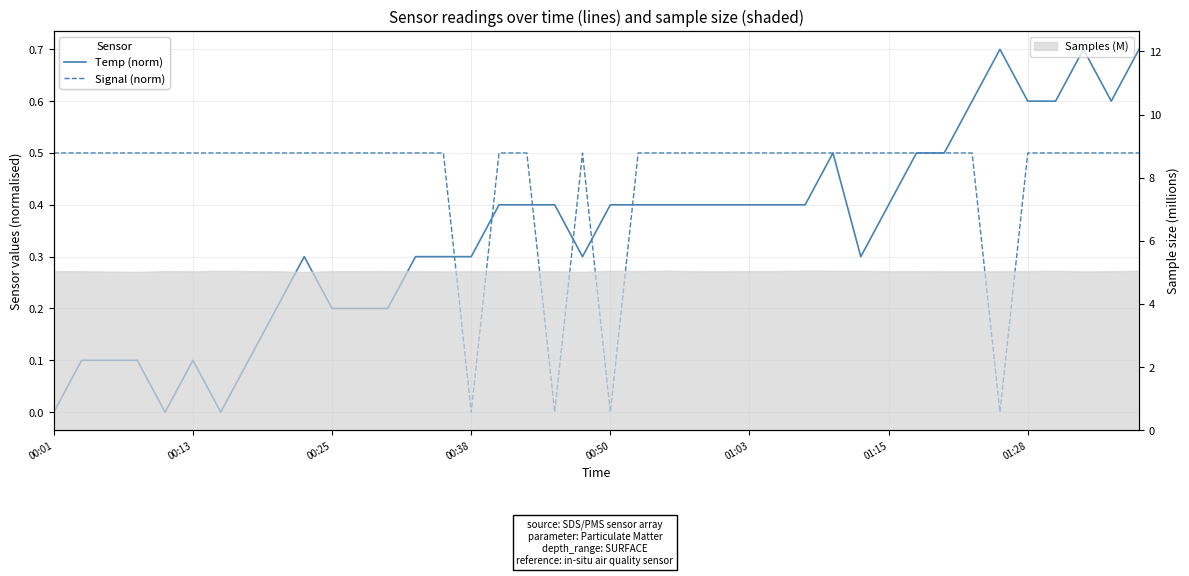

What is the difference between the second highest and second lowest values in the Temp (norm) series?

0.7